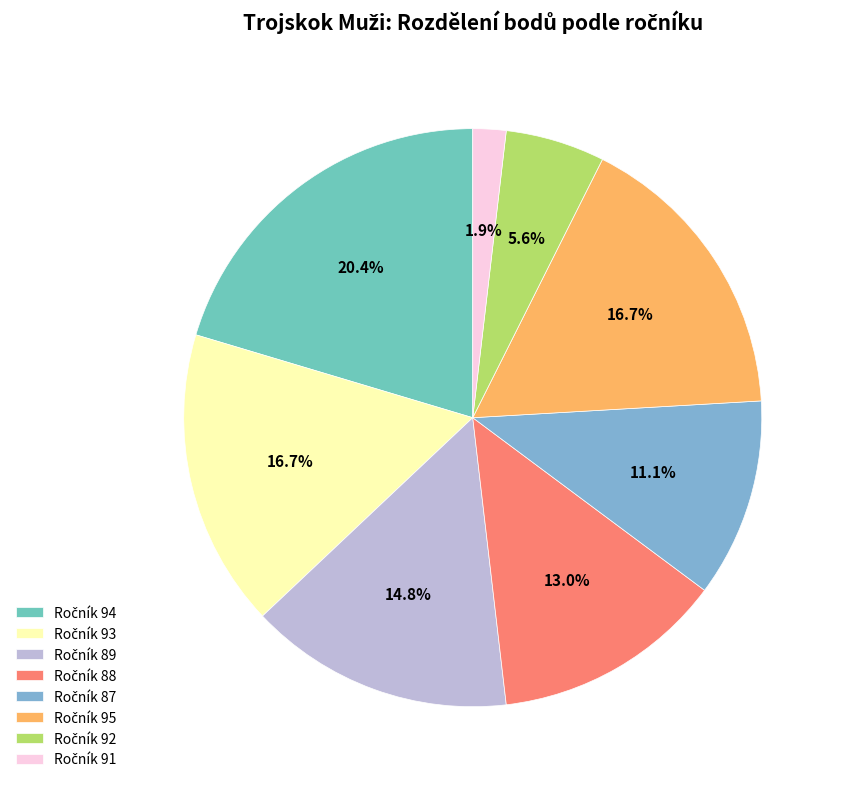

How many segments does this pie chart have?

8